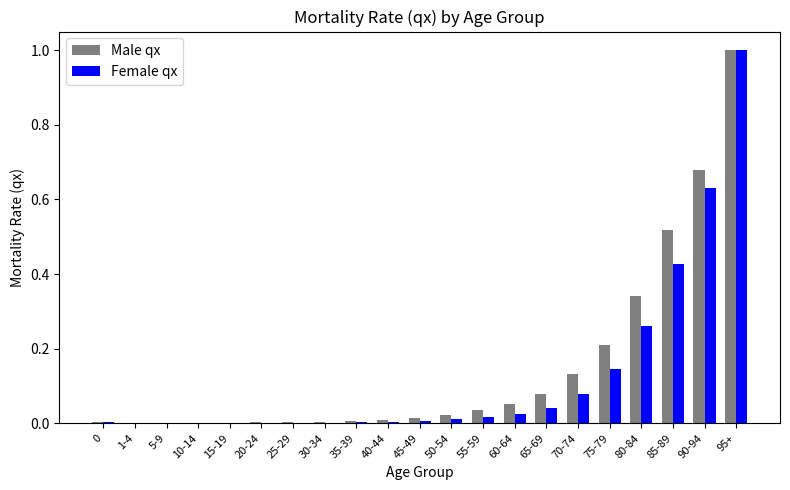

What is the sum of the Female qx values at 85-89 and 95+?

1.4